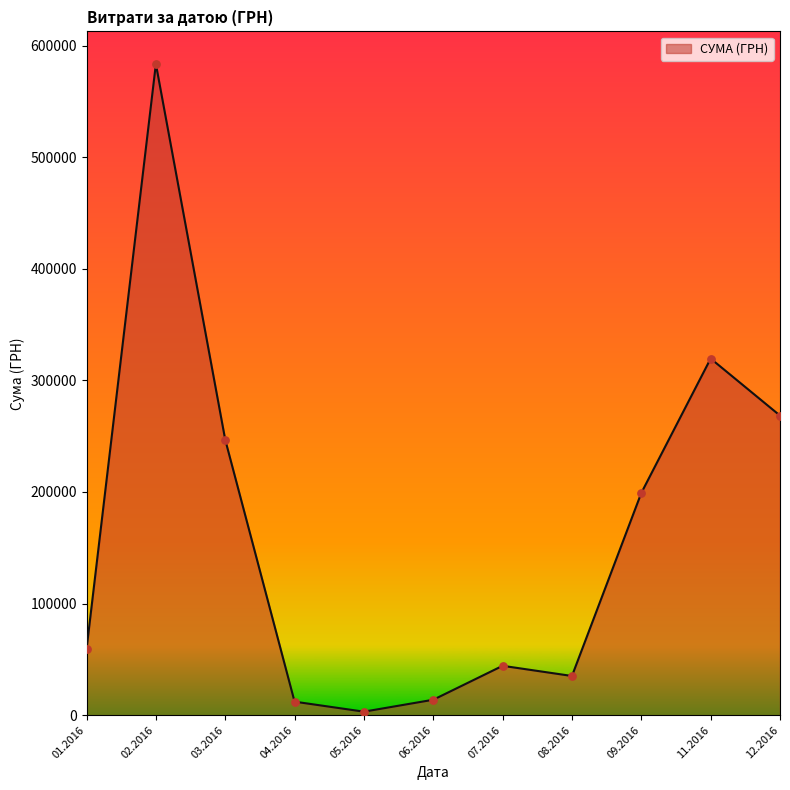

Between 08.2016 and 09.2016, which is larger?

09.2016